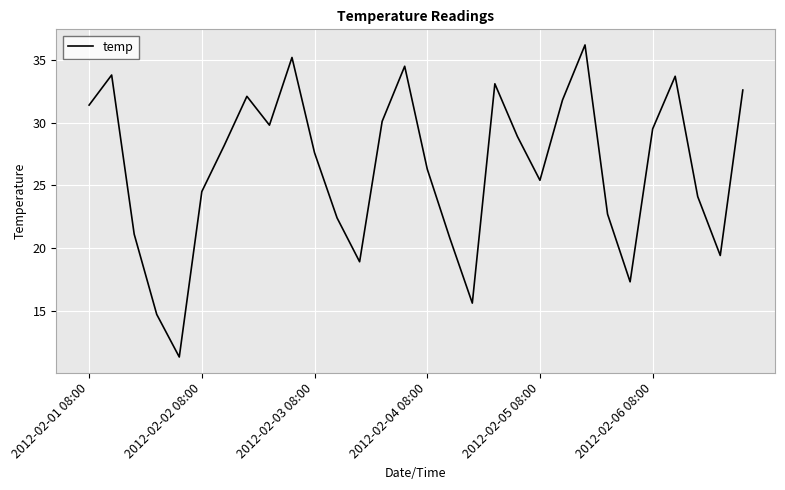

What is the smallest value displayed?

11.3